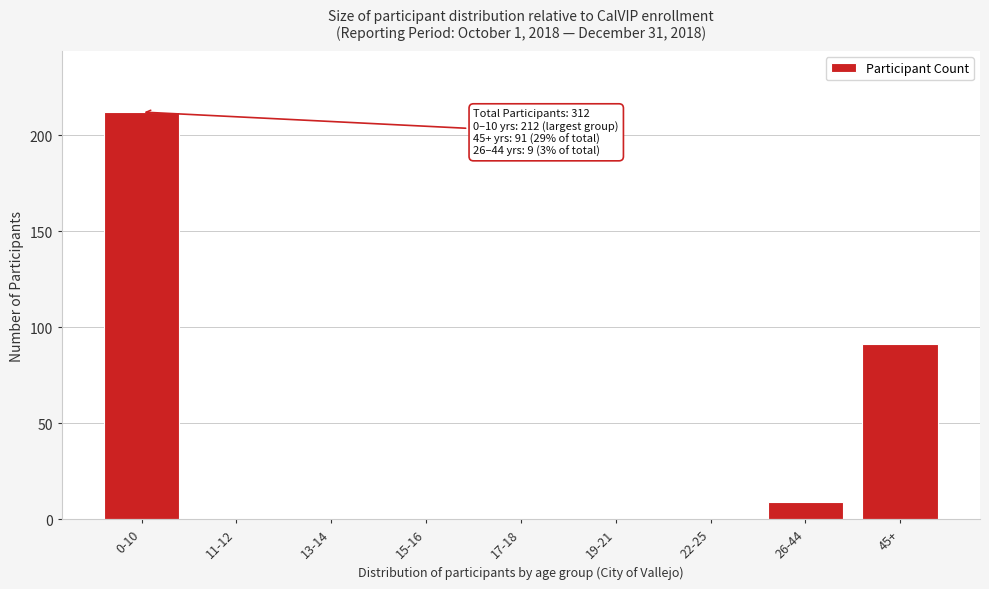

Reading left to right, transcribe all the data shown in this chart.

0-10=212	11-12=0	13-14=0	15-16=0	17-18=0	19-21=0	22-25=0	26-44=9	45+=91